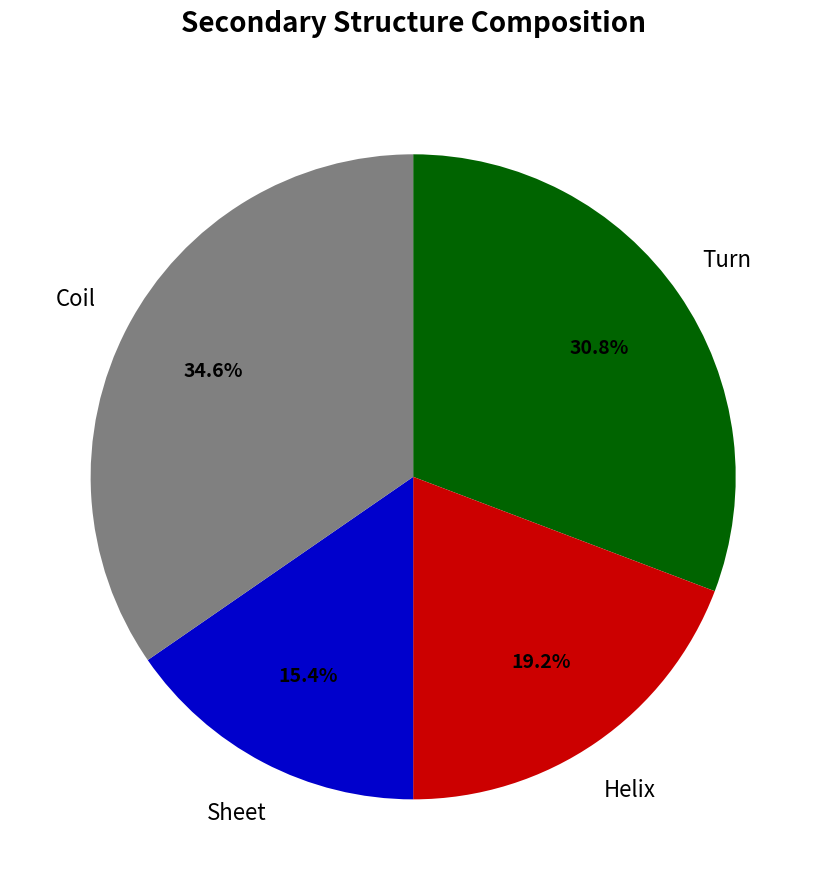

Is there any slice that represents more than half of the pie?

No